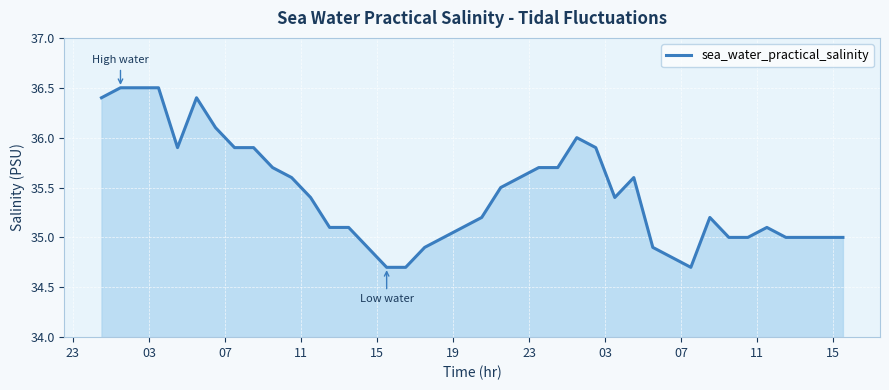

What is the maximum value shown in the chart?

36.5